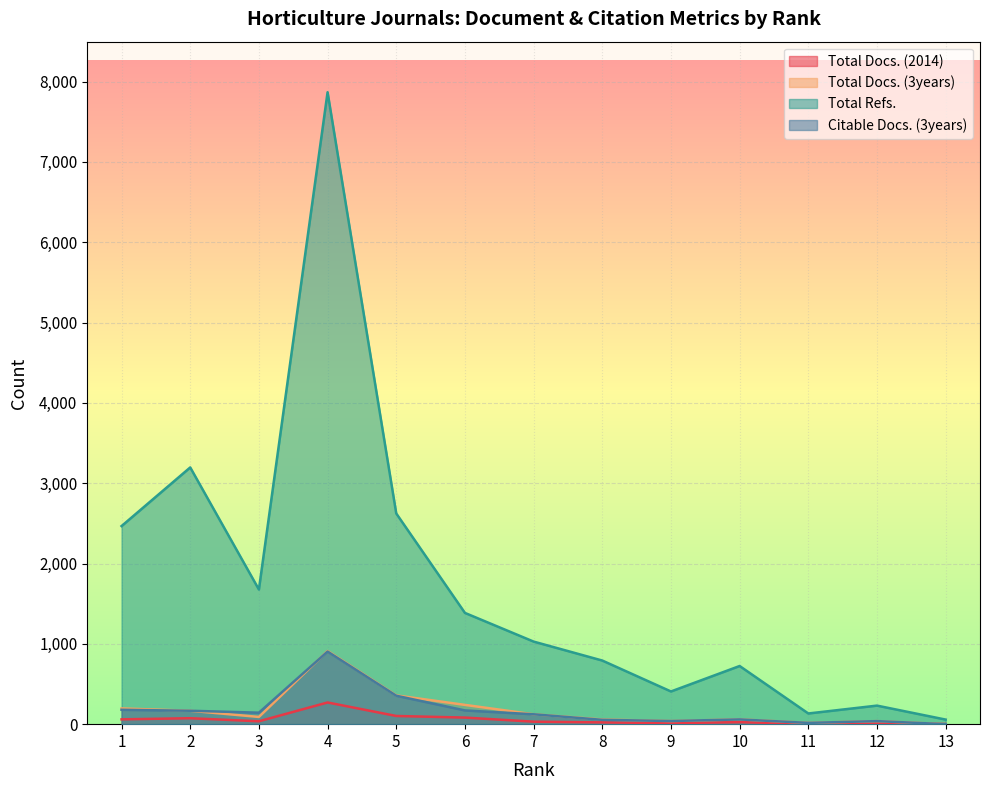

Reading left to right, list all the values displayed in this chart.

Total Docs. (2014): 60	74	36	270	102	82	31	22	13	25	4	8	2
Total Docs. (3years): 196	167	90	911	358	240	123	58	39	60	16	38	0
Total Refs.: 2466	3196	1676	7867	2623	1385	1028	792	407	724	133	231	57
Citable Docs. (3years): 179	167	143	904	354	171	123	54	39	59	16	38	0